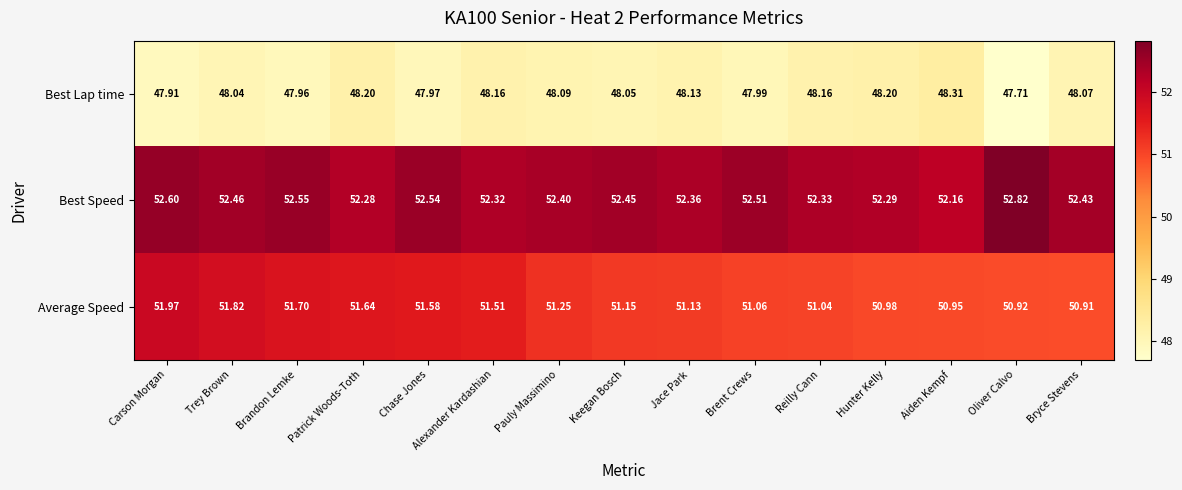

At which category does the chart reach its peak across all series?

Oliver Calvo